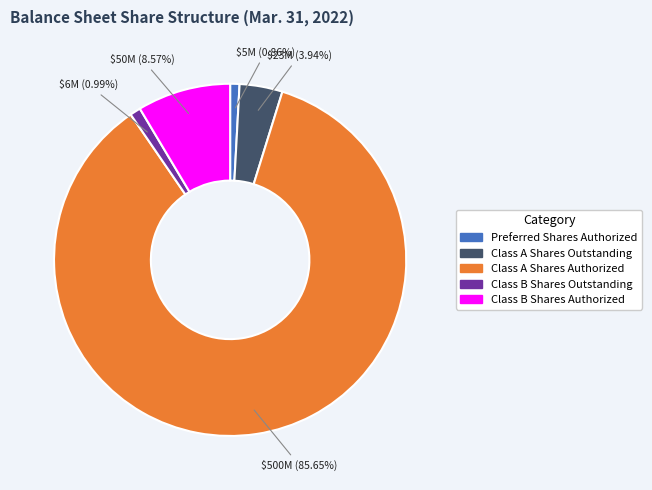

To the nearest percent, what percentage of the pie is Class B Shares Outstanding?

1%